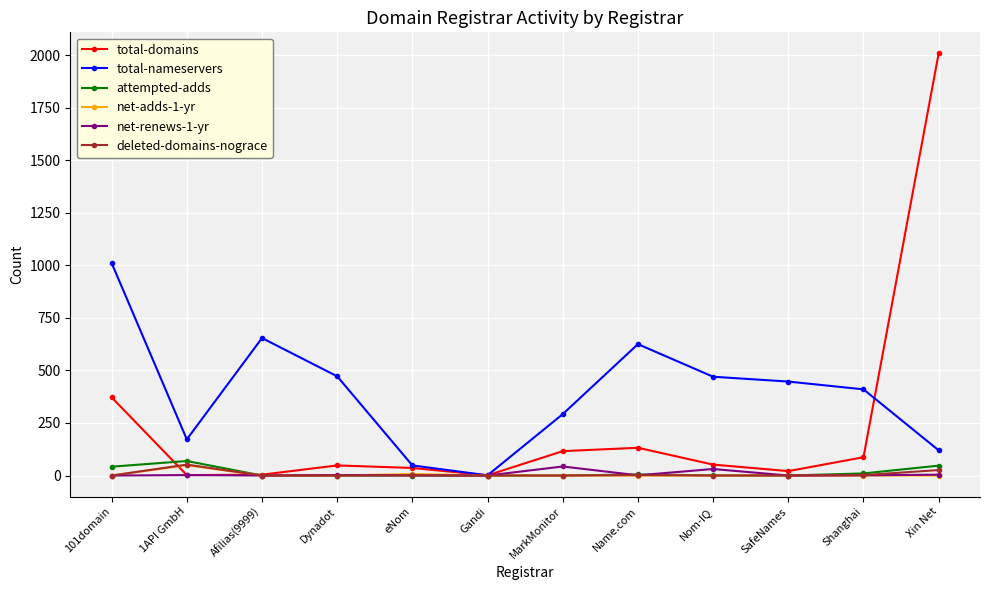

Where is the first local maximum for net-adds-1-yr?

1API GmbH